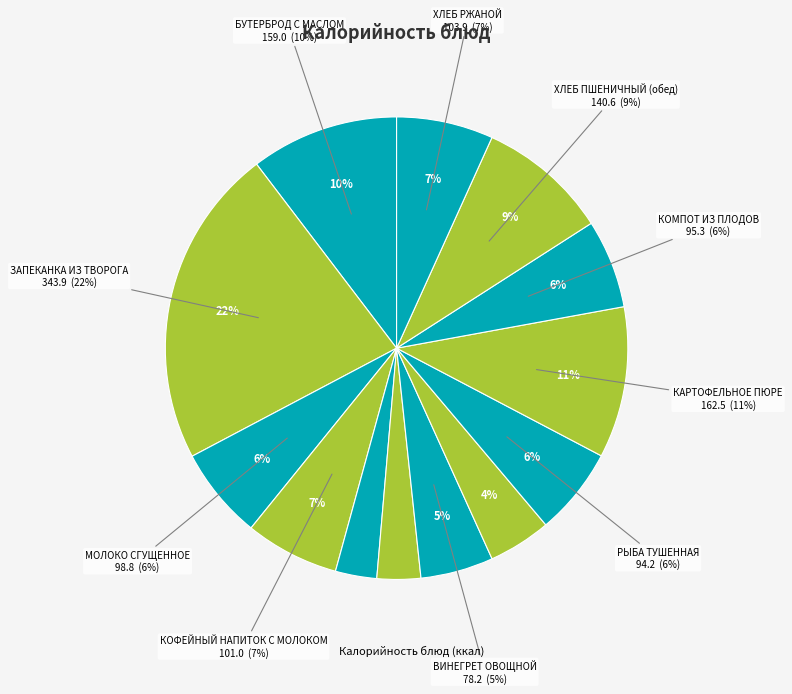

Do КАРТОФЕЛЬНОЕ ПЮРЕ and ХЛЕБ ПШЕНИЧНЫЙ (обед) together represent more than half of the pie?

No